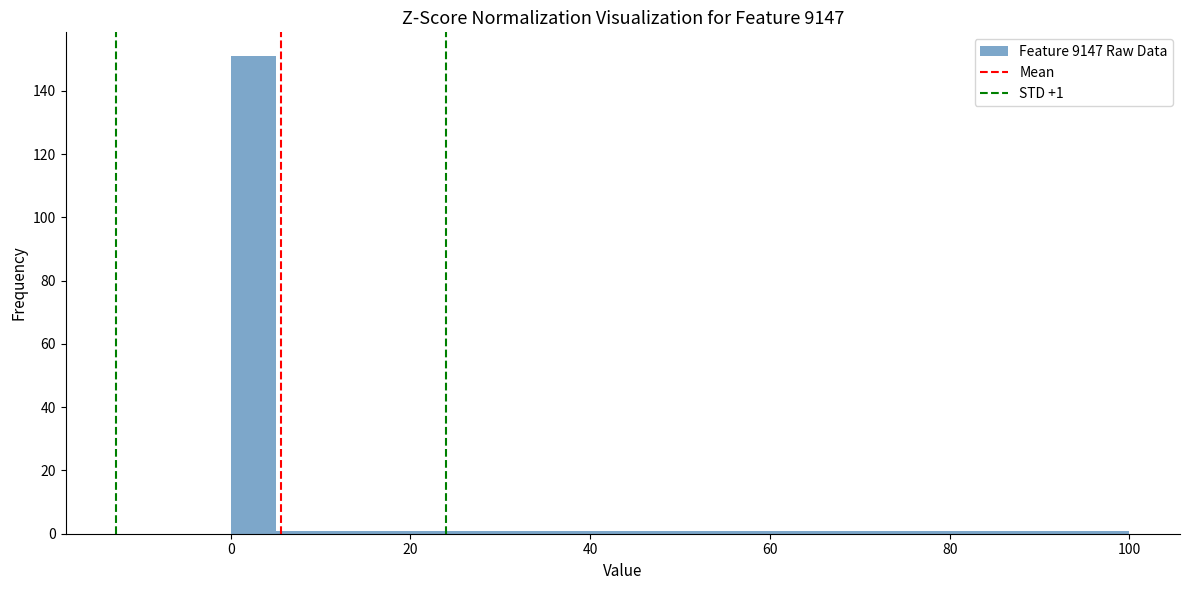

Read against the x-axis, roughly where is the centre of the tallest bar?

2